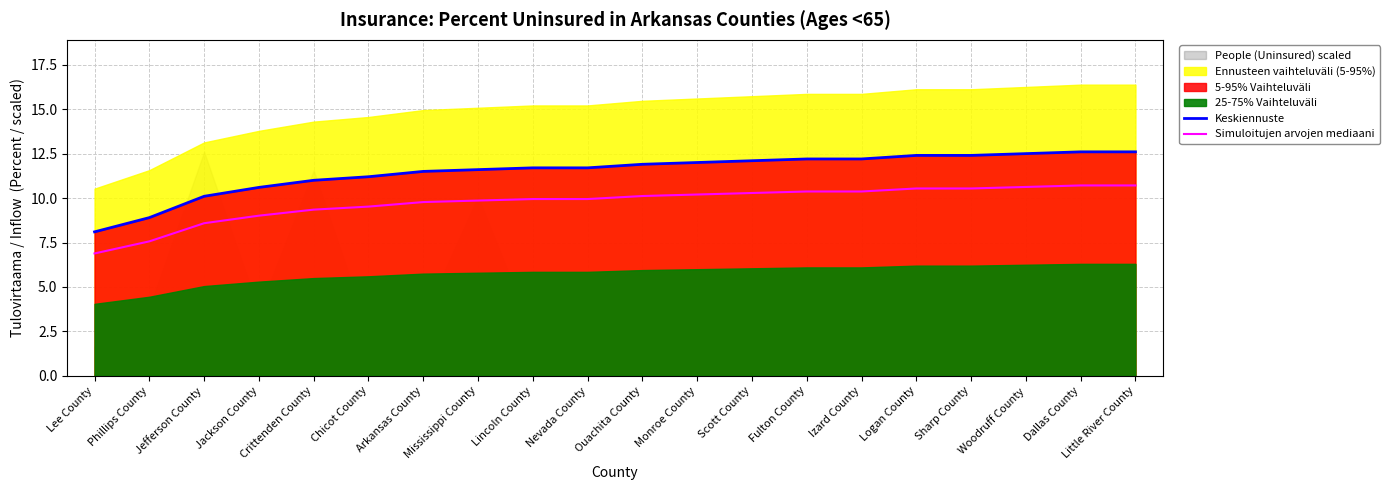

True or false: Simuloitujen arvojen mediaani has a value of 4.2 at Izard County.

False